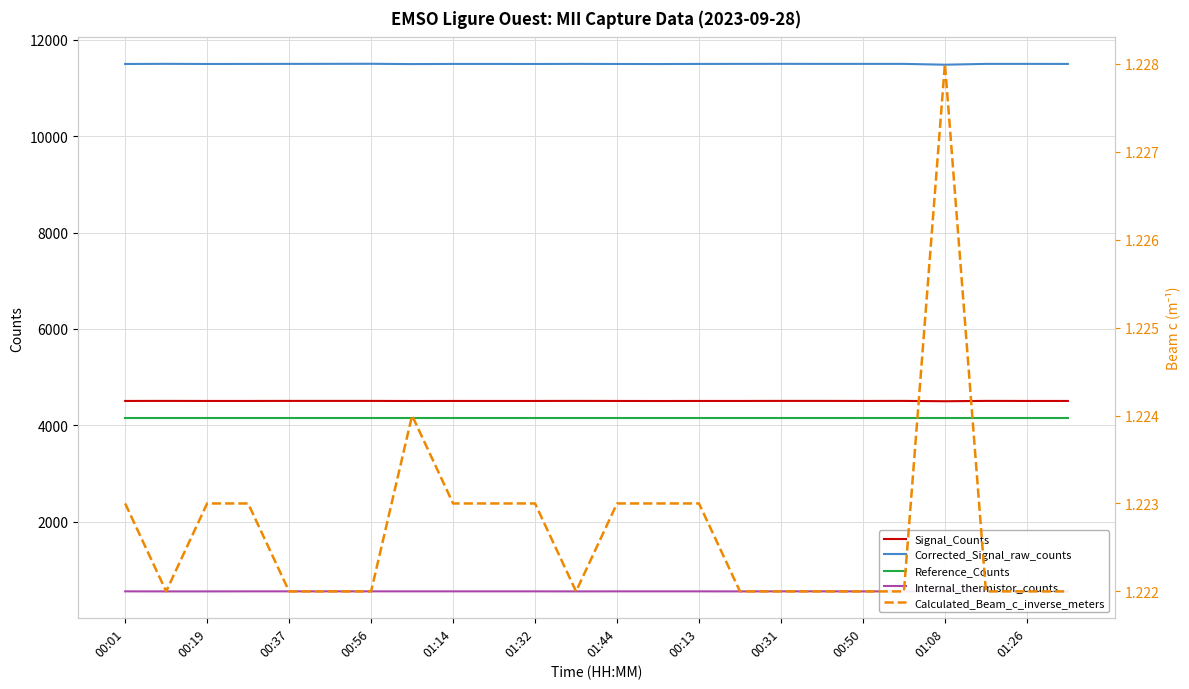

True or false: Reference_Counts has more than 2 interior local peaks.

False